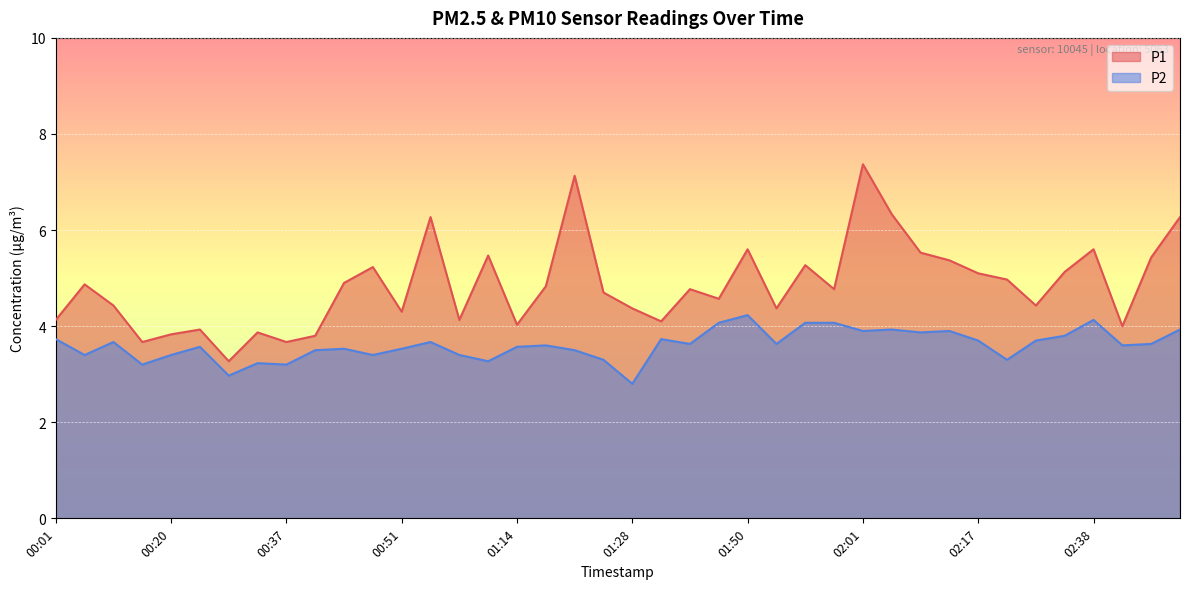

At 00:45, list the series in order from smallest to largest.

P2, P1